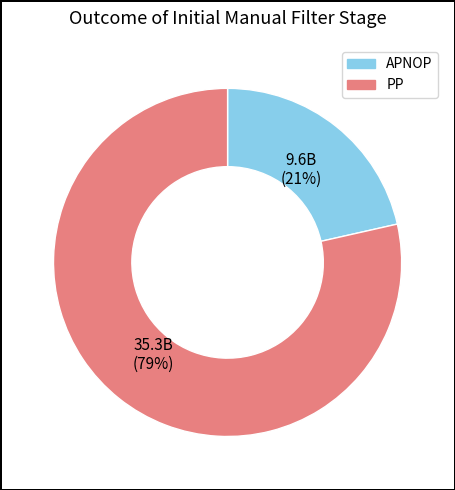

Do APNOP and PP together represent more than half of the pie?

Yes